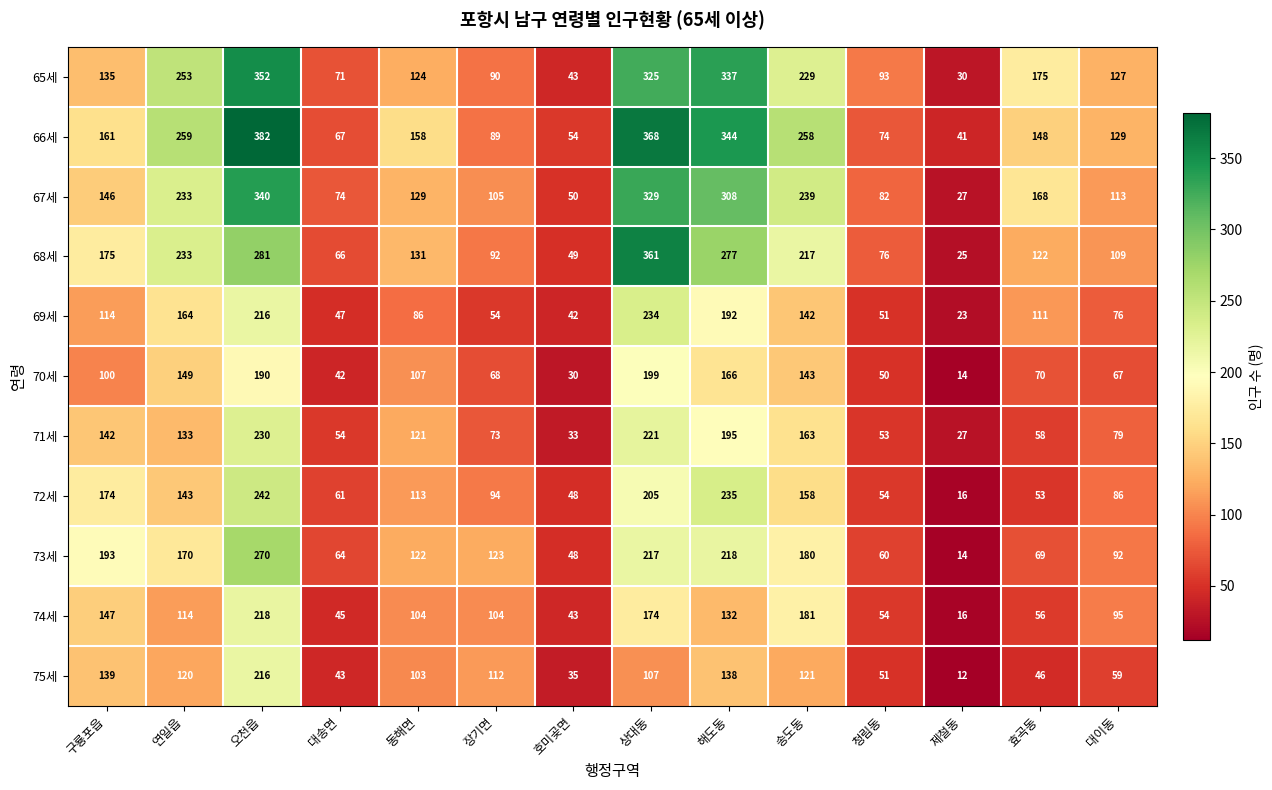

The 74세 series shows 54 at 청림동. True or false?

True